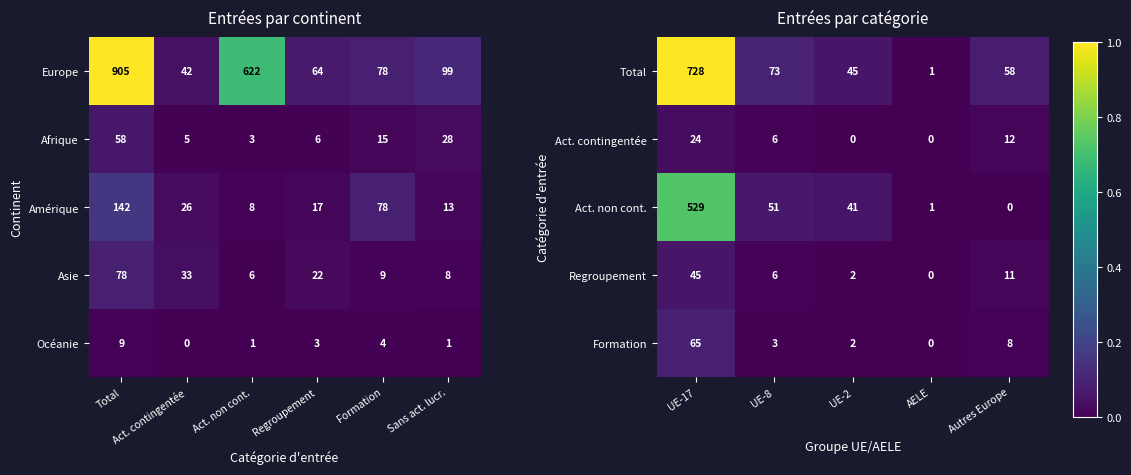

What is the highest value of the Europe series?

905